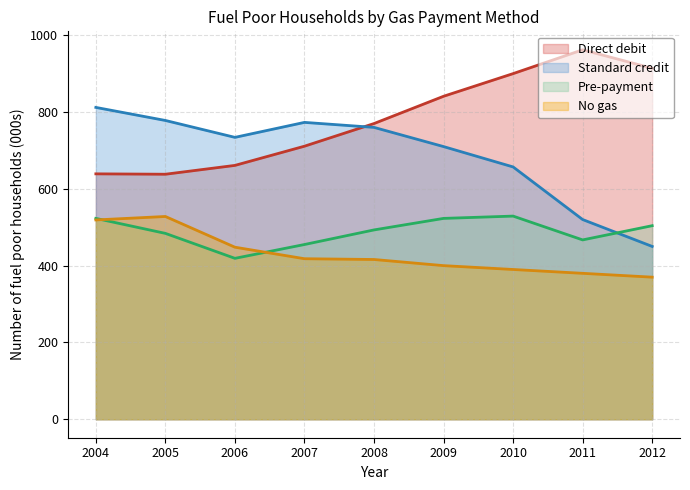

Between 2005 and 2006, which series saw the biggest shift?

No gas